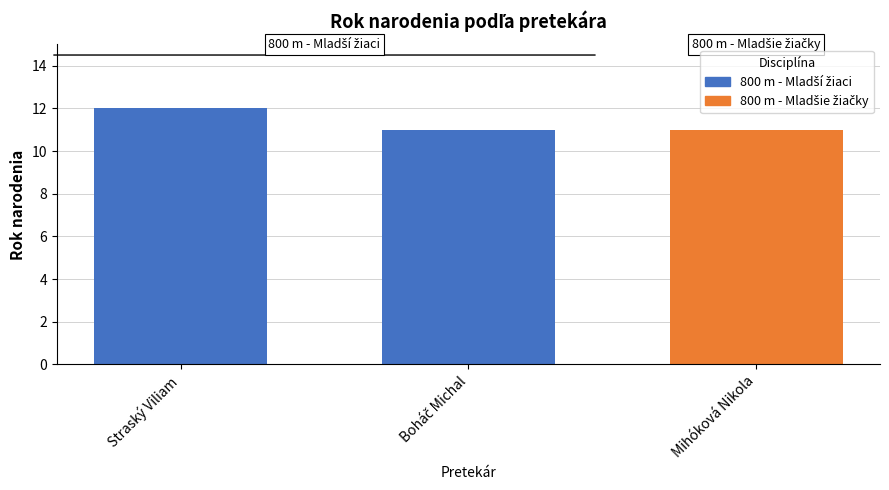

What value does the data have at Mihóková Nikola?

11